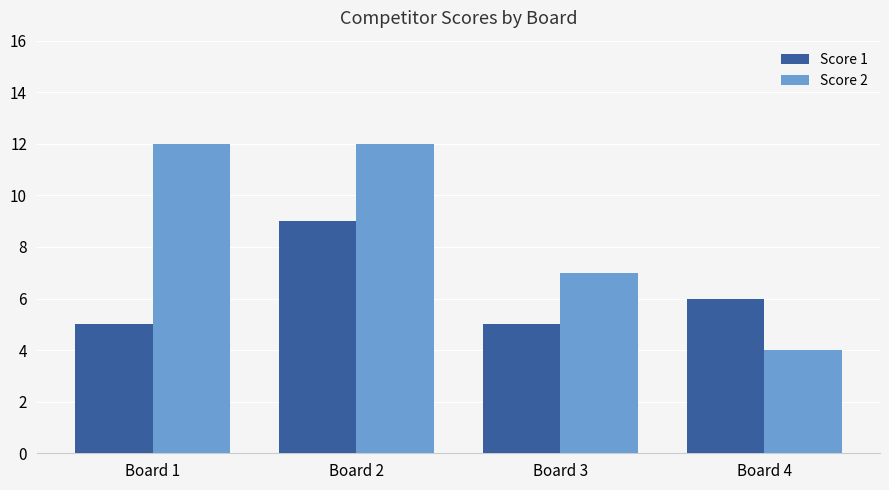

Is it true that Score 1 equals 7 at Board 1?

False